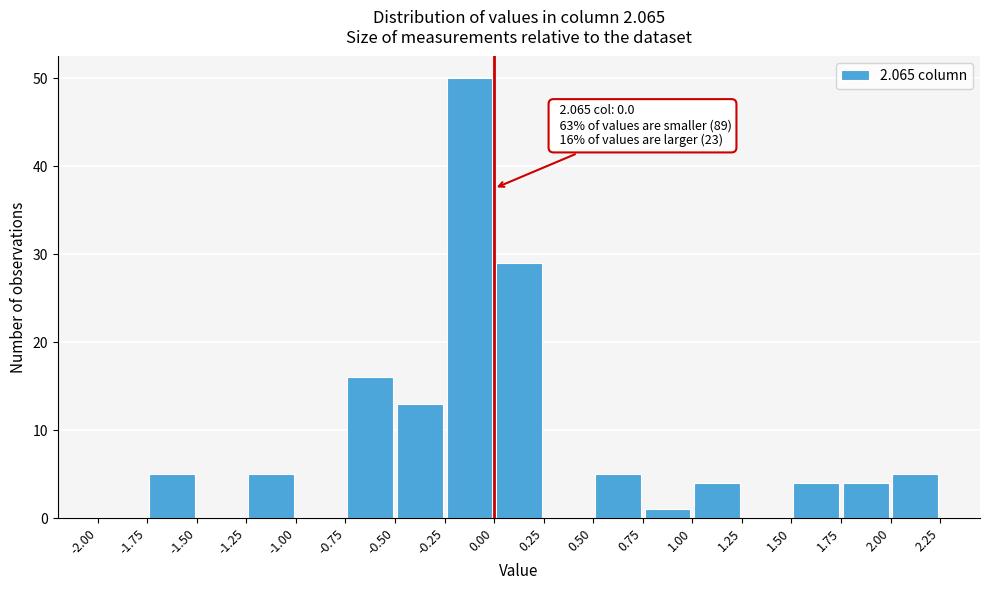

Over which range of the x-axis is the bar tallest?

-0.25 to 0.00